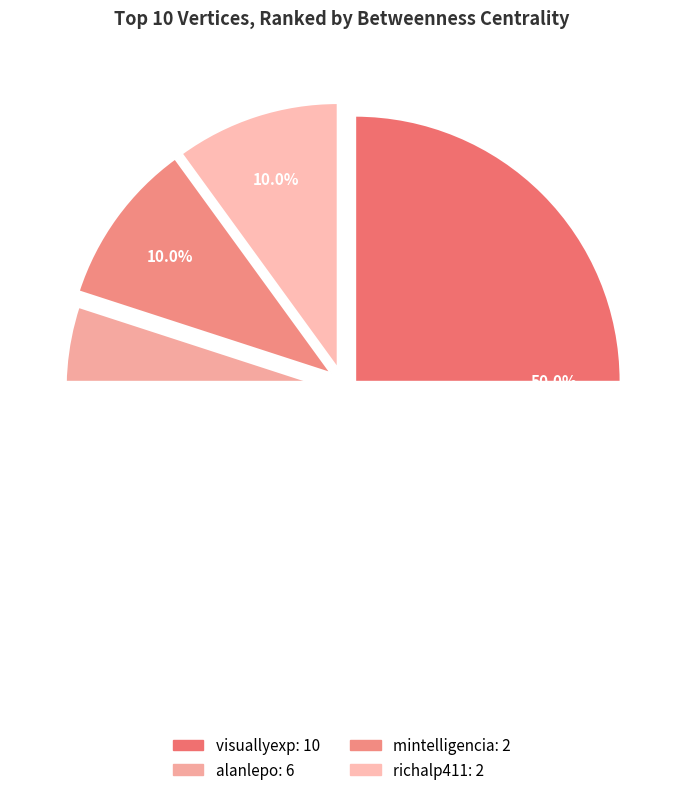

How much of the chart is everything except richalp411?

90.0%